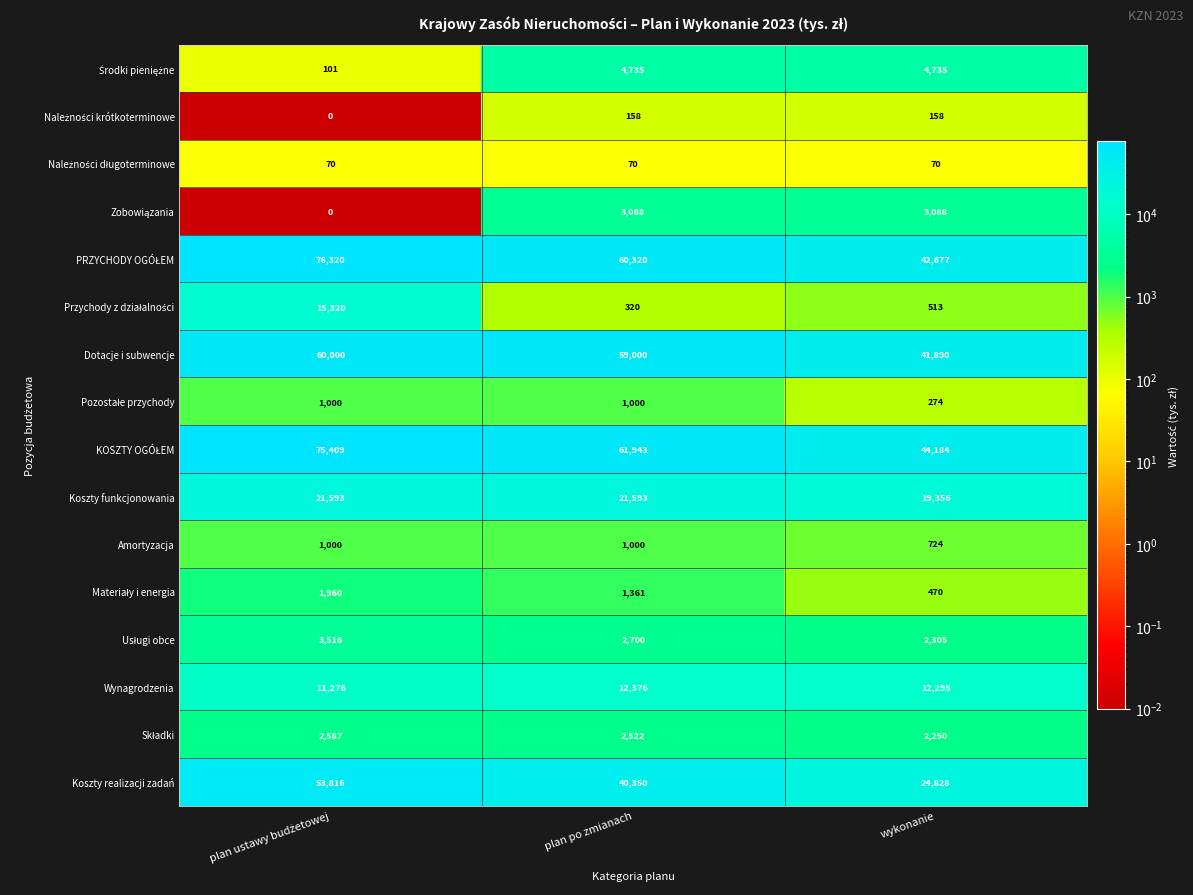

Where is Koszty funkcjonowania nearest to the value 20474?

wykonanie